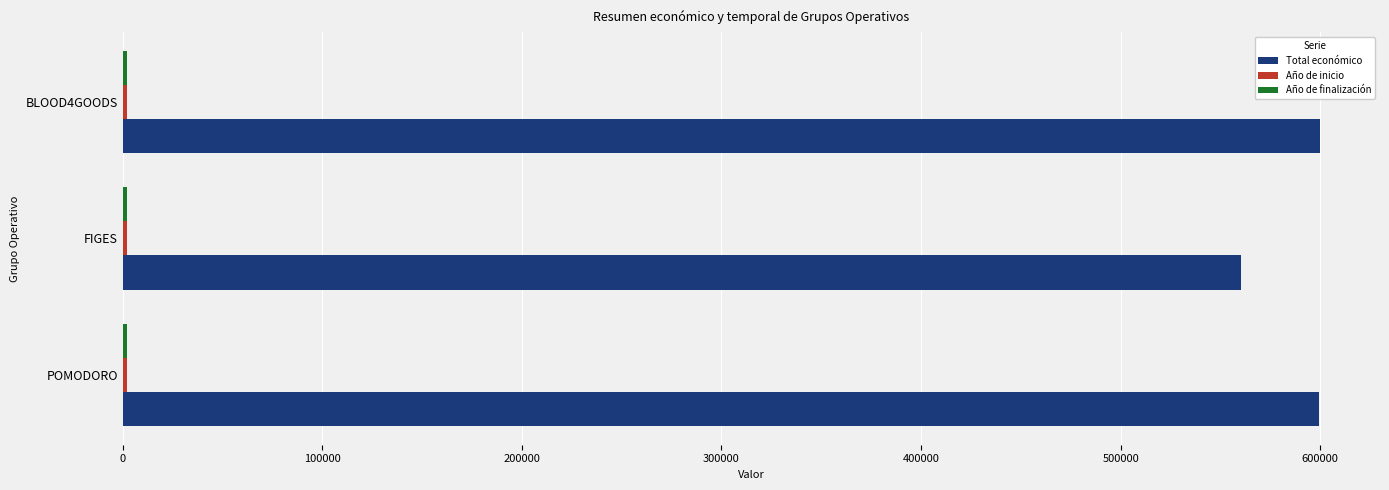

At how many categories does at least one series exceed 169235?

3